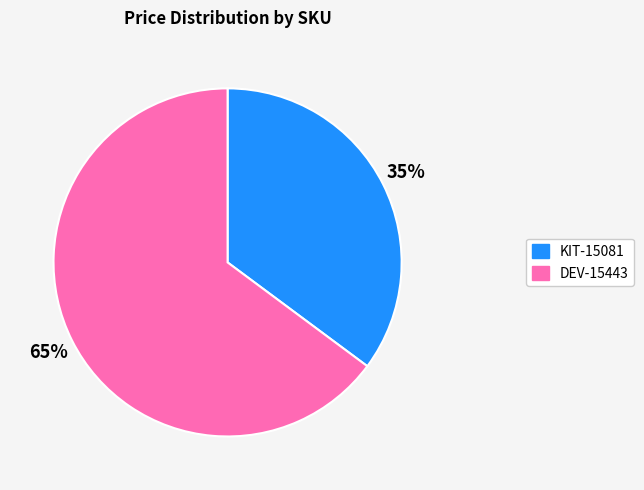

To the nearest percent, what is the average slice percentage?

50%